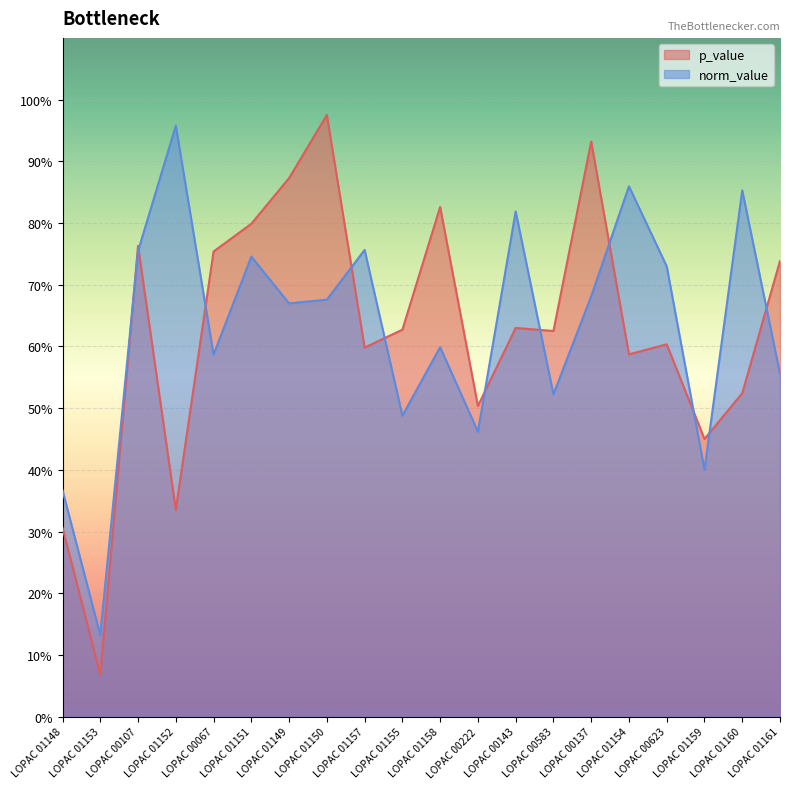

True or false: p_value has a value of 0.8 at LOPAC 01151.

True